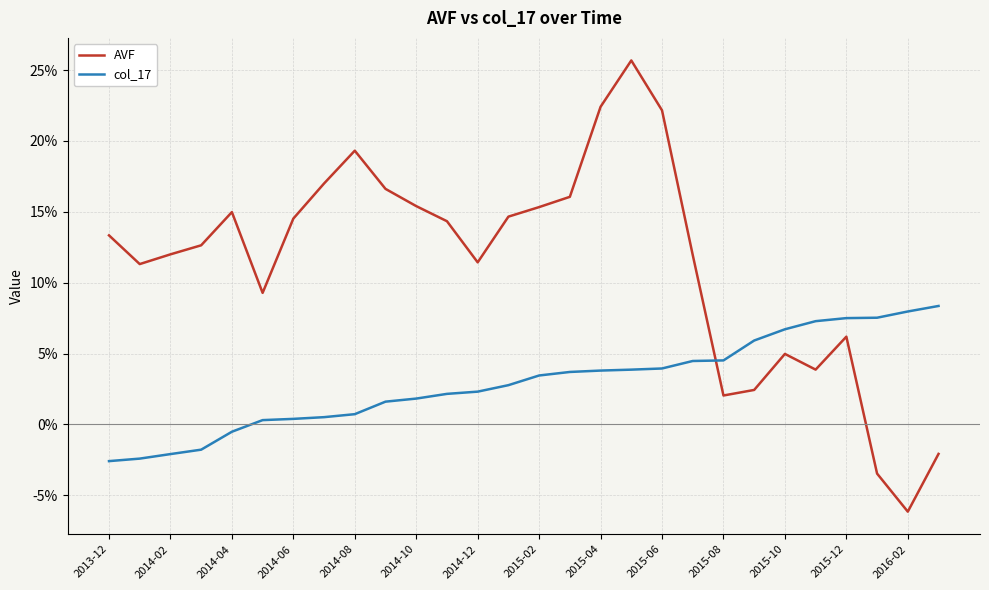

Does the chart have visible grid lines?

Yes